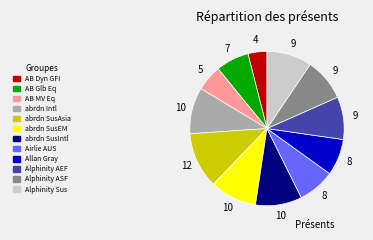

How many segments does this pie chart have?

12